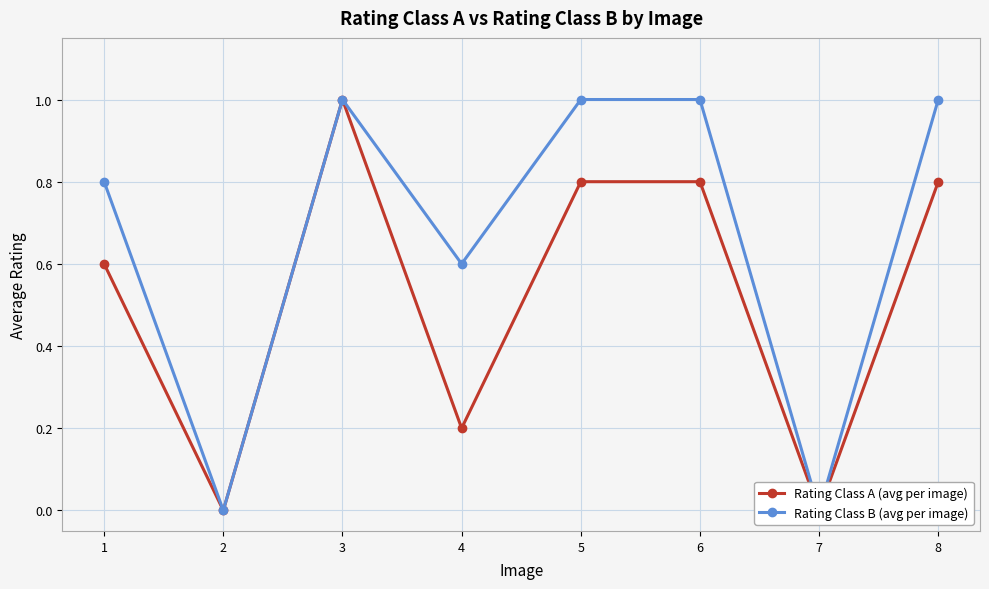

Reading left to right, transcribe all the data shown in this chart.

Rating Class A (avg per image): 1=0.6	2=0.0	3=1.0	4=0.2	5=0.8	6=0.8	7=0.0	8=0.8
Rating Class B (avg per image): 1=0.8	2=0.0	3=1.0	4=0.6	5=1.0	6=1.0	7=0.0	8=1.0